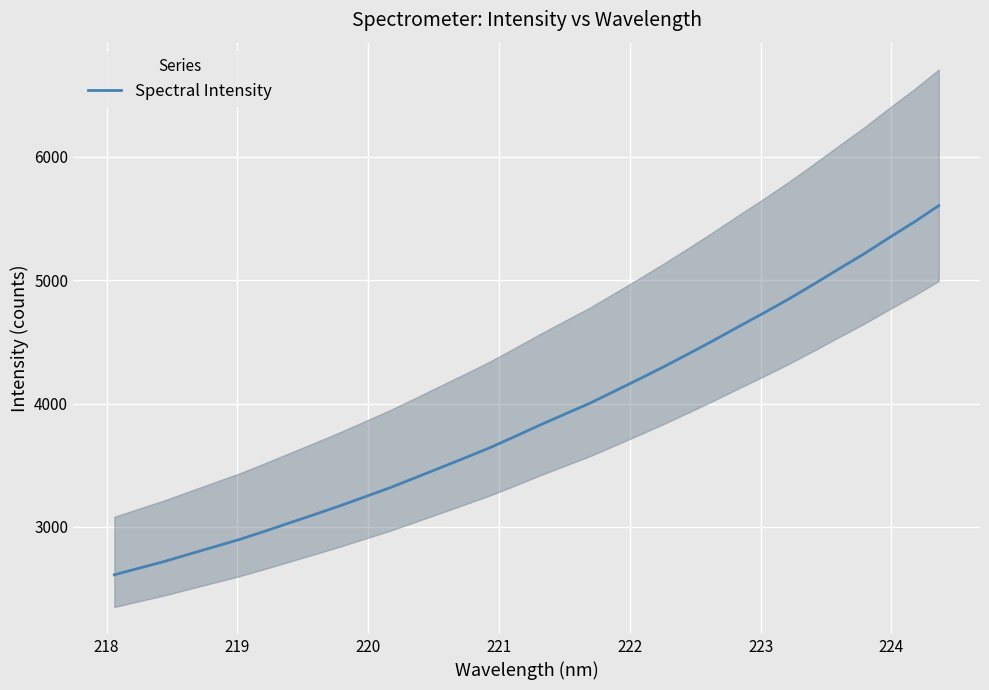

What is the maximum value for Spectral Intensity?

5604.5